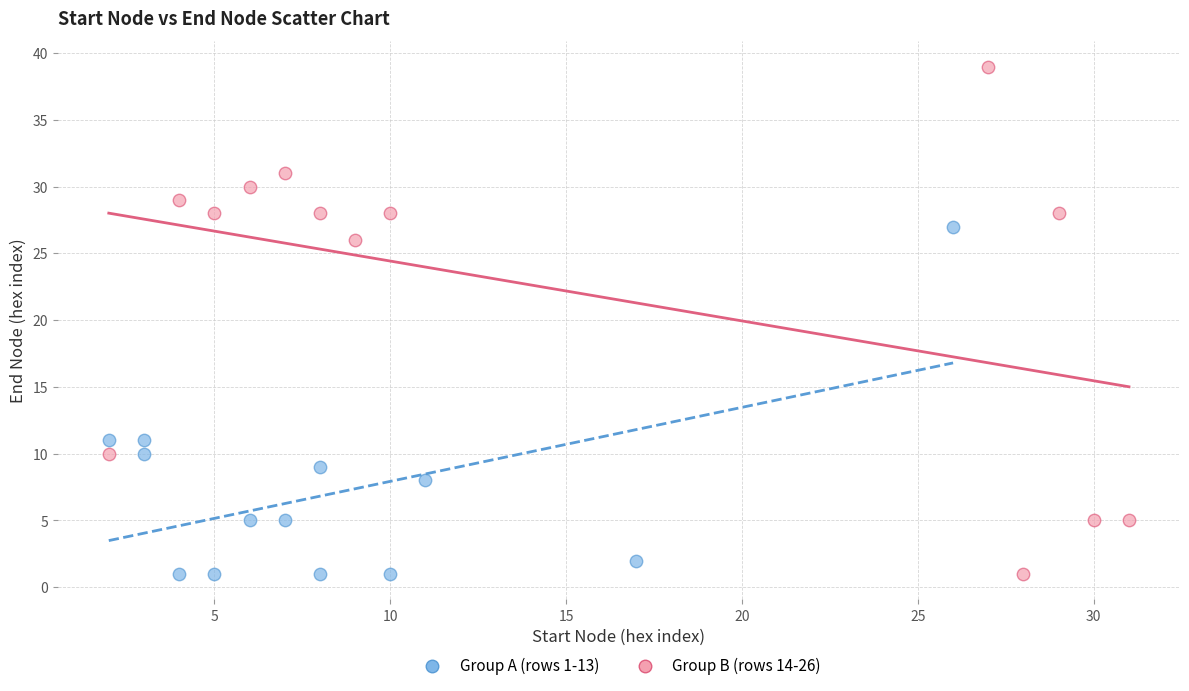

Which series has the largest Y range (max minus min)?

Group B (rows 14-26)